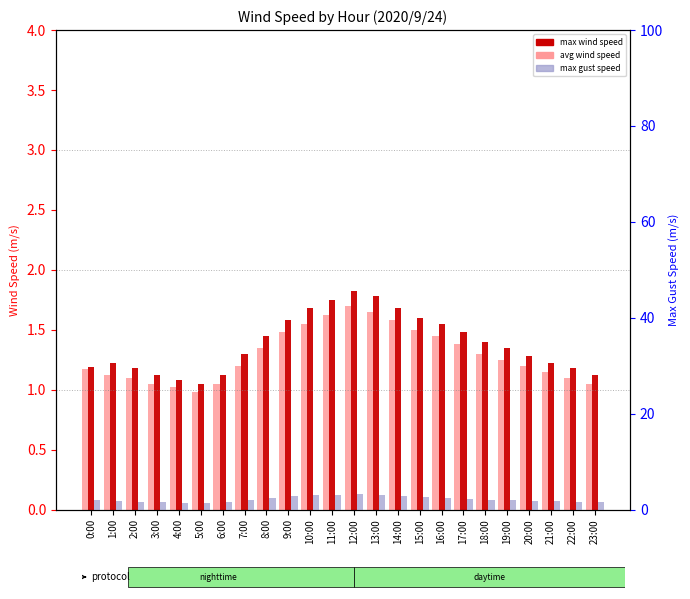

What is the difference between the second highest and minimum values in the max gust speed series?

1.8